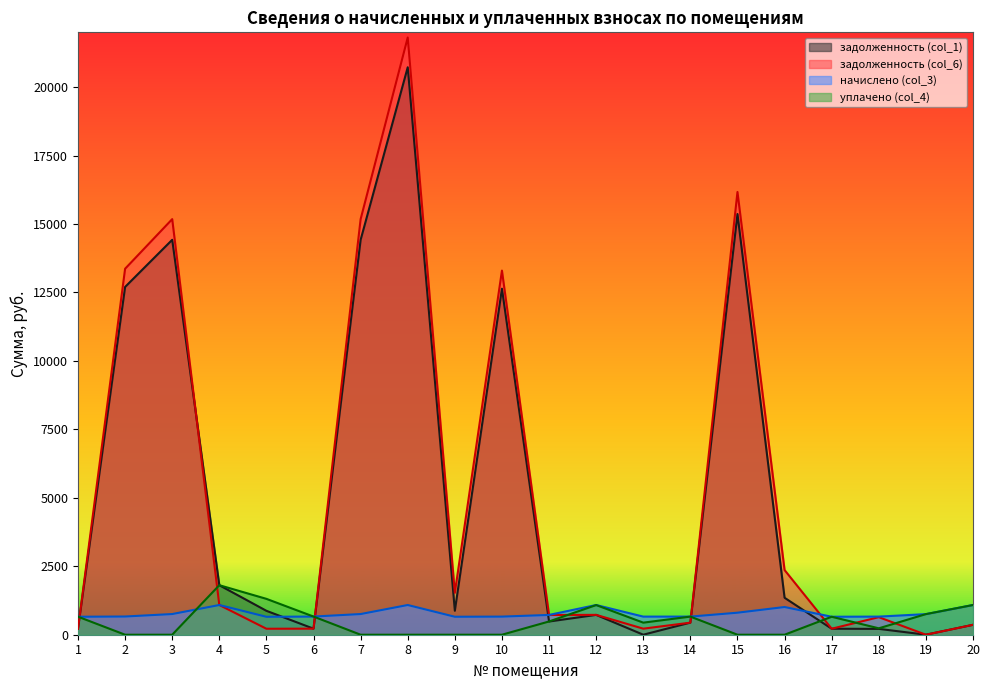

What is the highest value of the уплачено (col_4) series?

1808.8